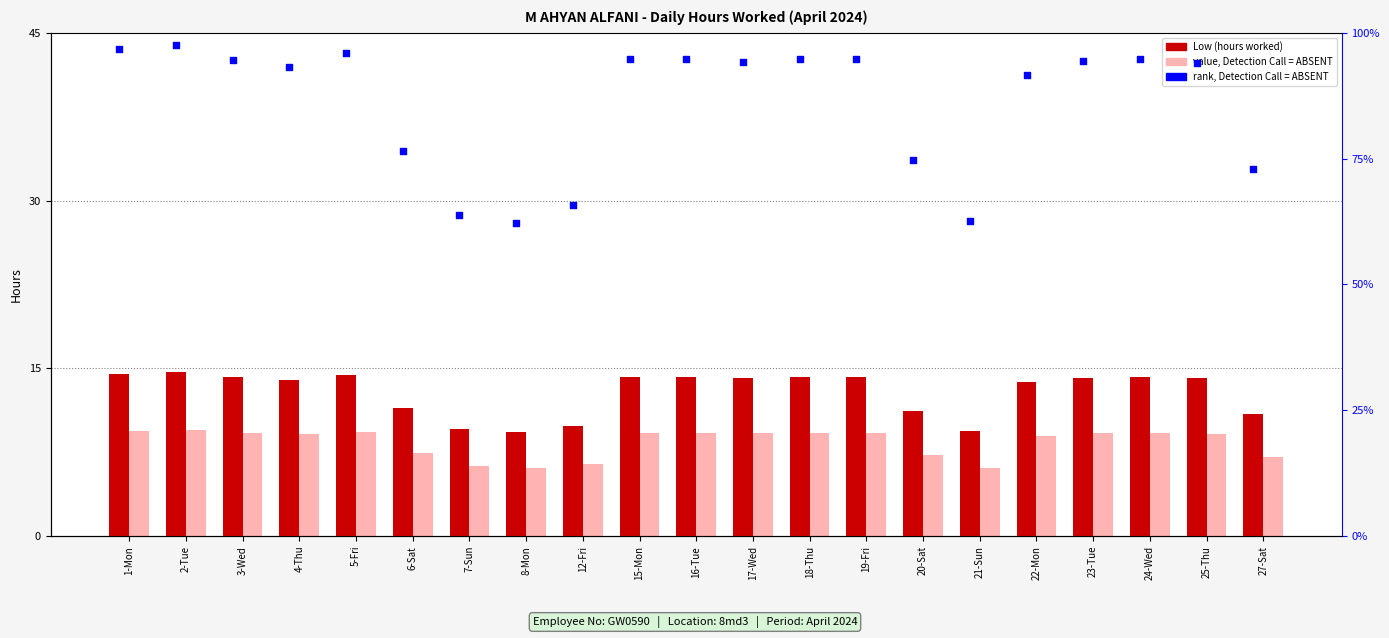

Which series has the largest total across all categories?

rank, Detection Call = ABSENT